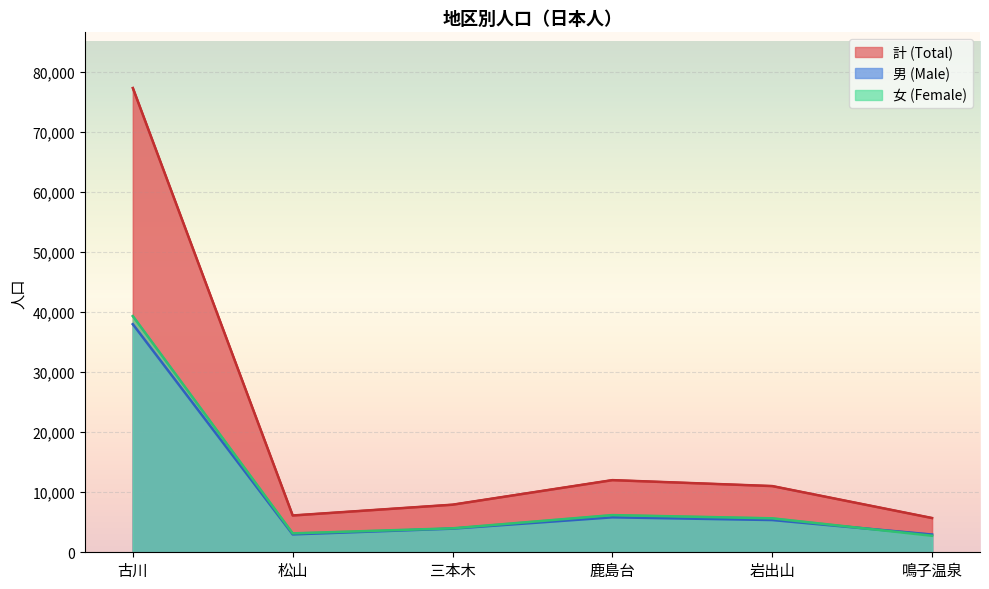

What is the sum of the 女 (Female) values at 岩出山 and 松山?

8806